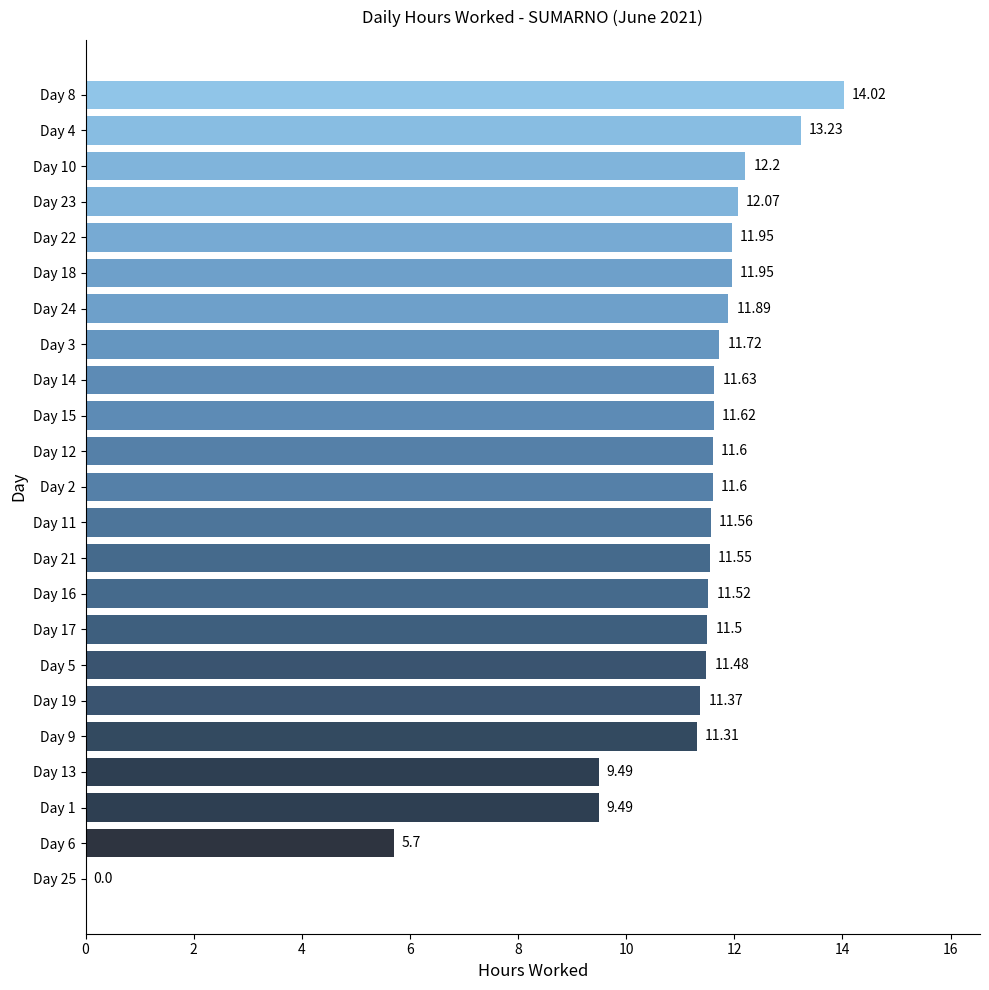

What is the sum of the values at Day 21 and Day 17?

23.1